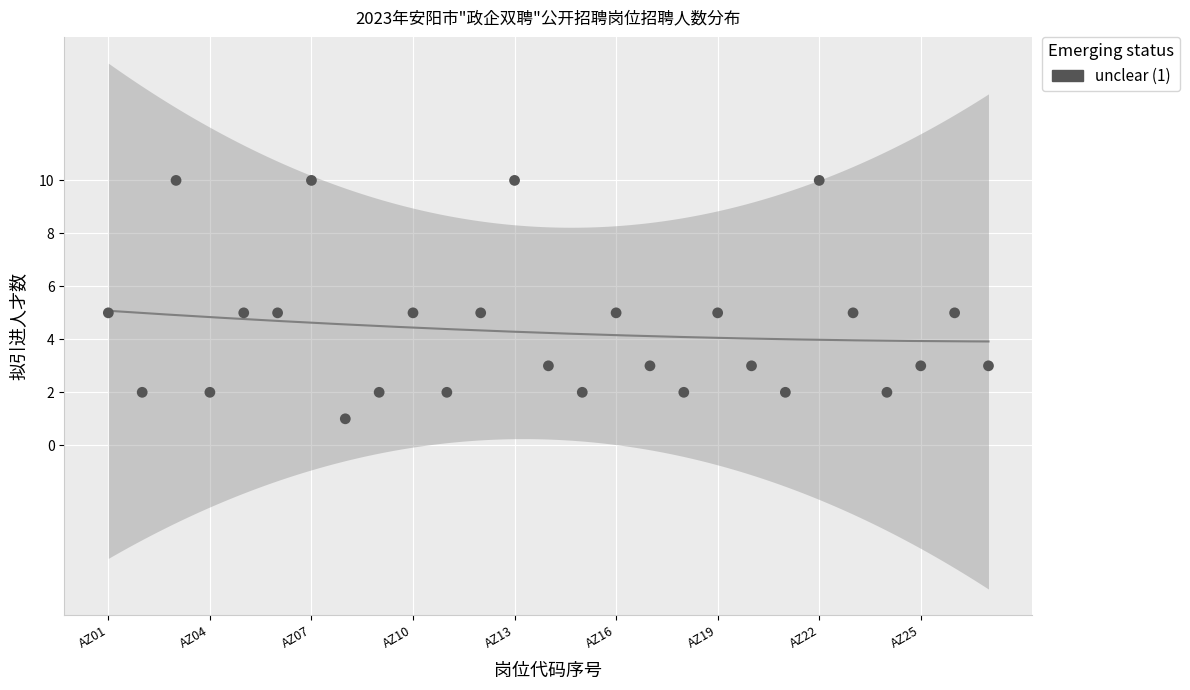

What is the range of Y values (max minus min)?

9